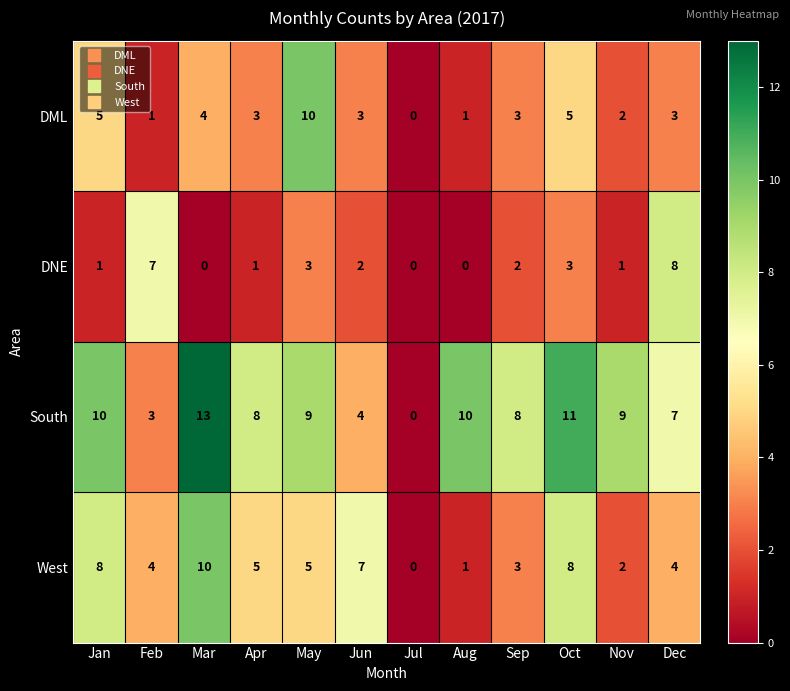

List the series in order of their overall mean, highest first.

South, West, DML, DNE